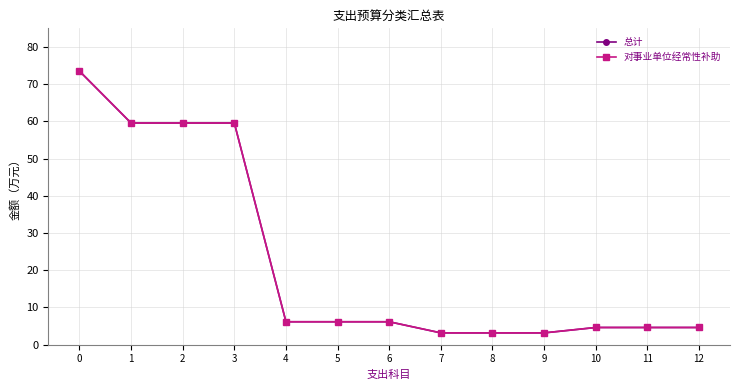

True or false: 总计 and 对事业单位经常性补助 cross at least once.

False